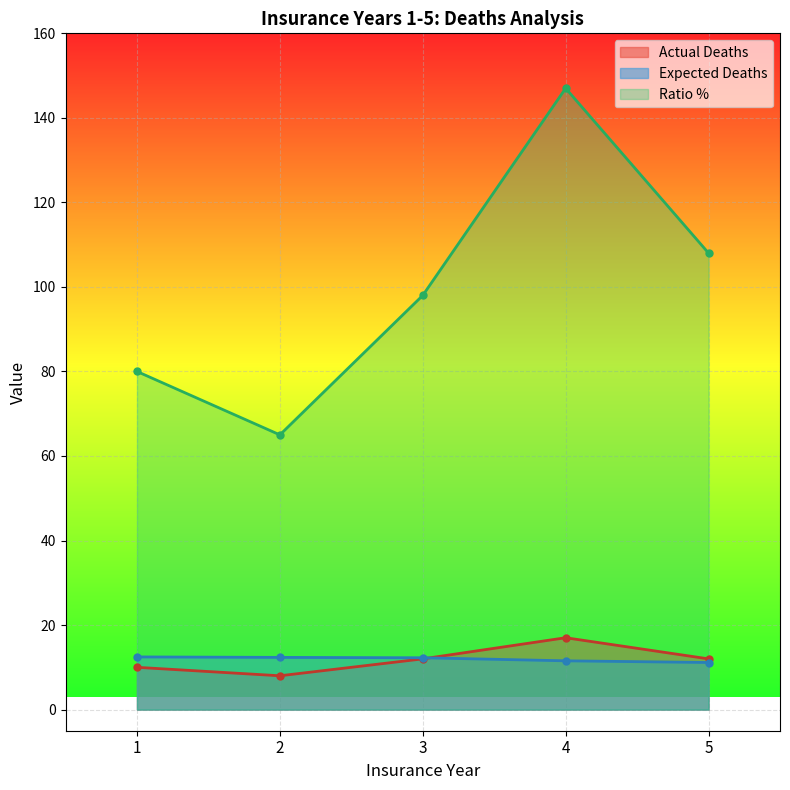

What is the value of the Ratio % point at the 5th from the left?

108.0